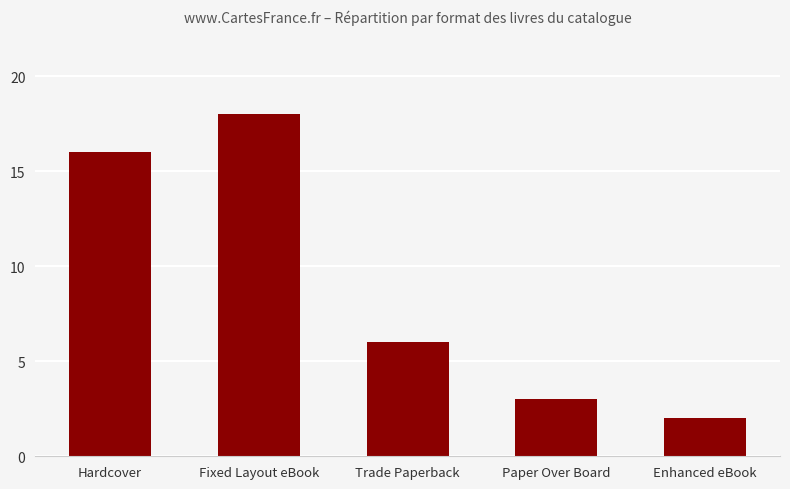

Does the chart contain stacked bars?

No